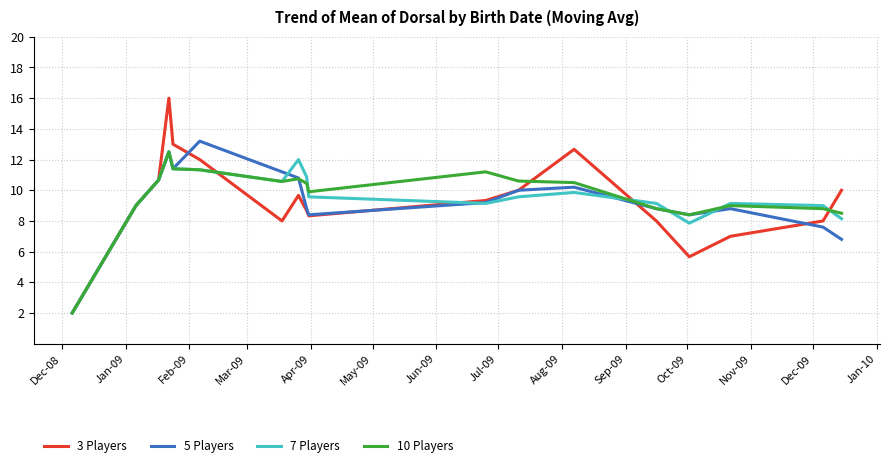

What is the lowest value of the 3 Players series?

2.0